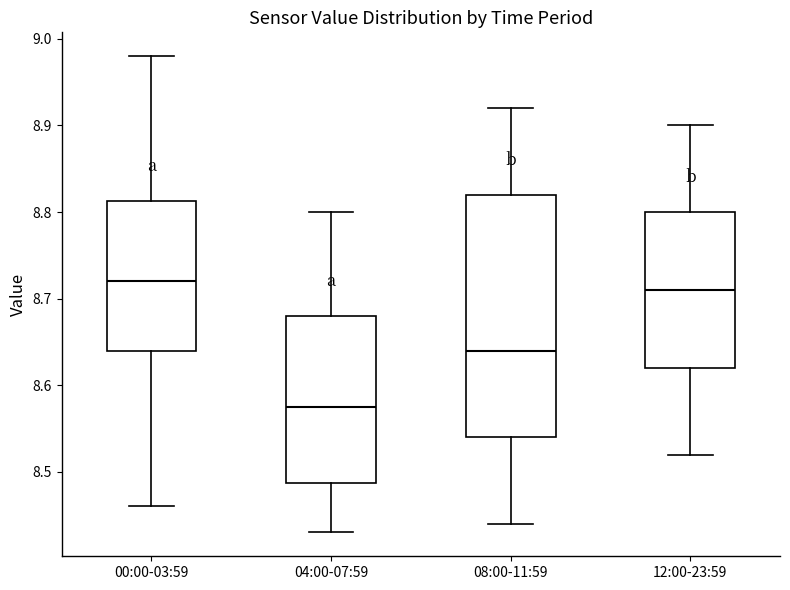

Where does the upper whisker of the box for 00:00-03:59 end on the y-axis? The values are not printed on the chart, so give them approximately, as read against the axis.

8.98